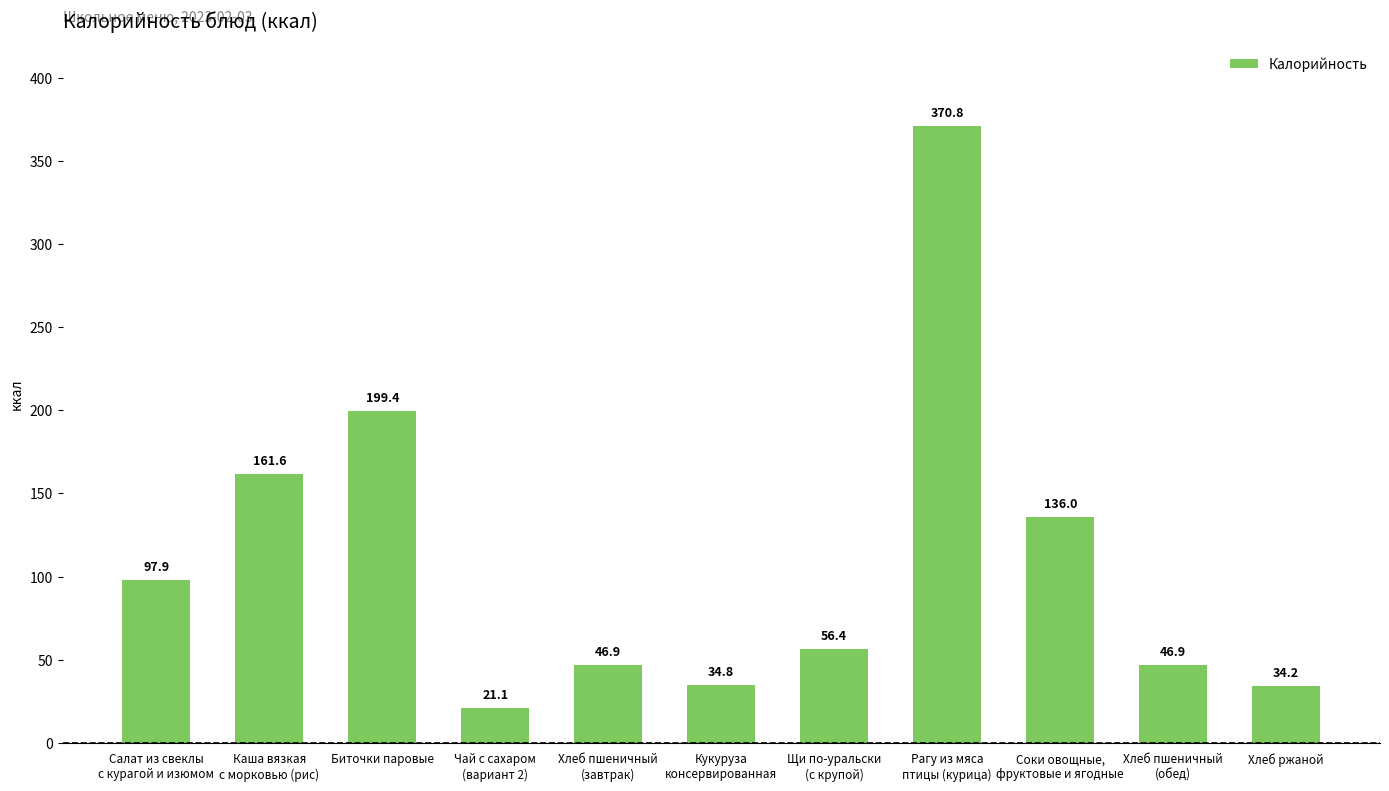

The chart shows a value of 21.1 at Чай с сахаром
(вариант 2). True or false?

True